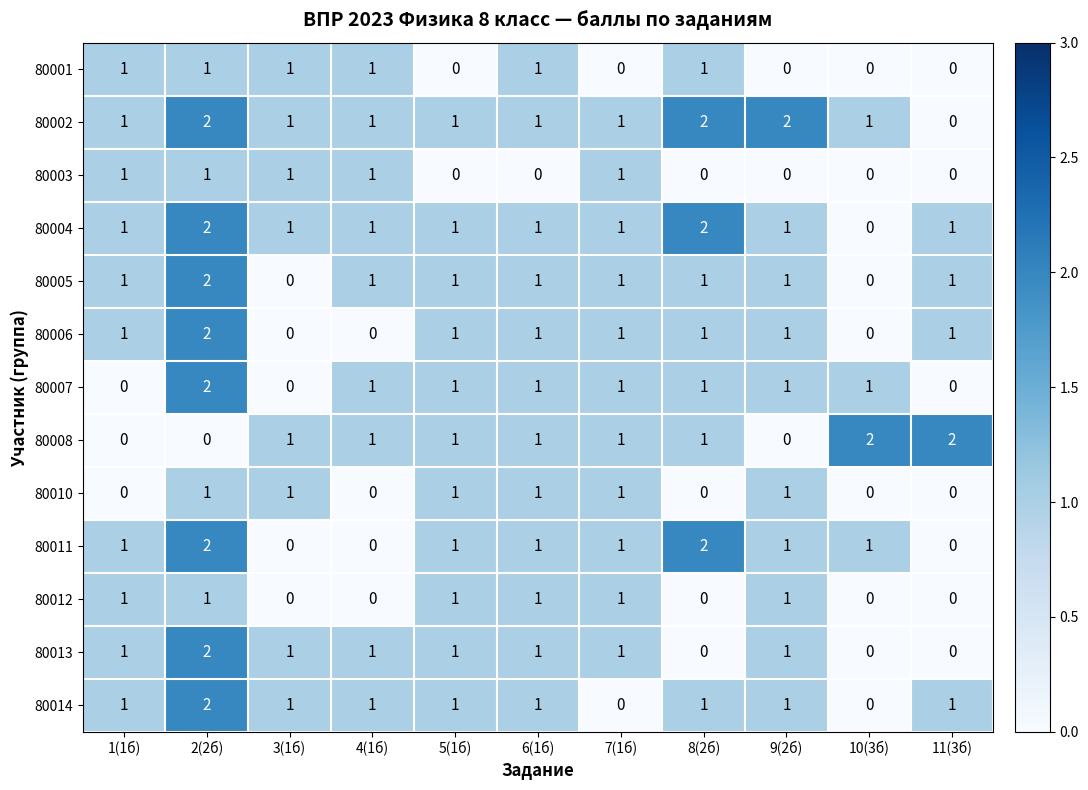

Count the 80012 values in the range 0 to 1.

11